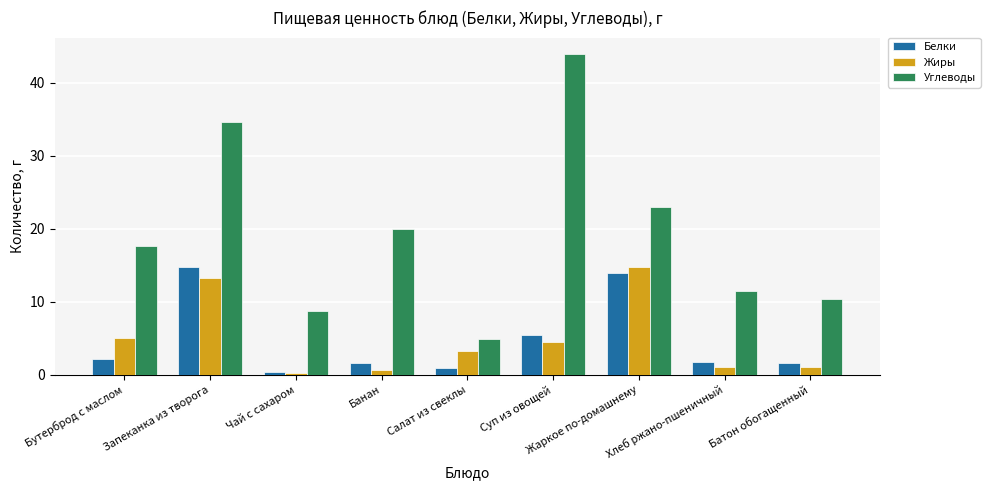

What is the maximum value shown in the chart?

44.0